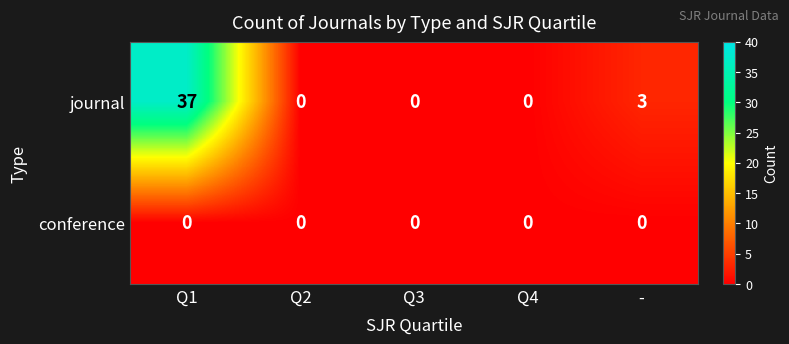

List the series in order of their overall mean, lowest first.

conference, journal